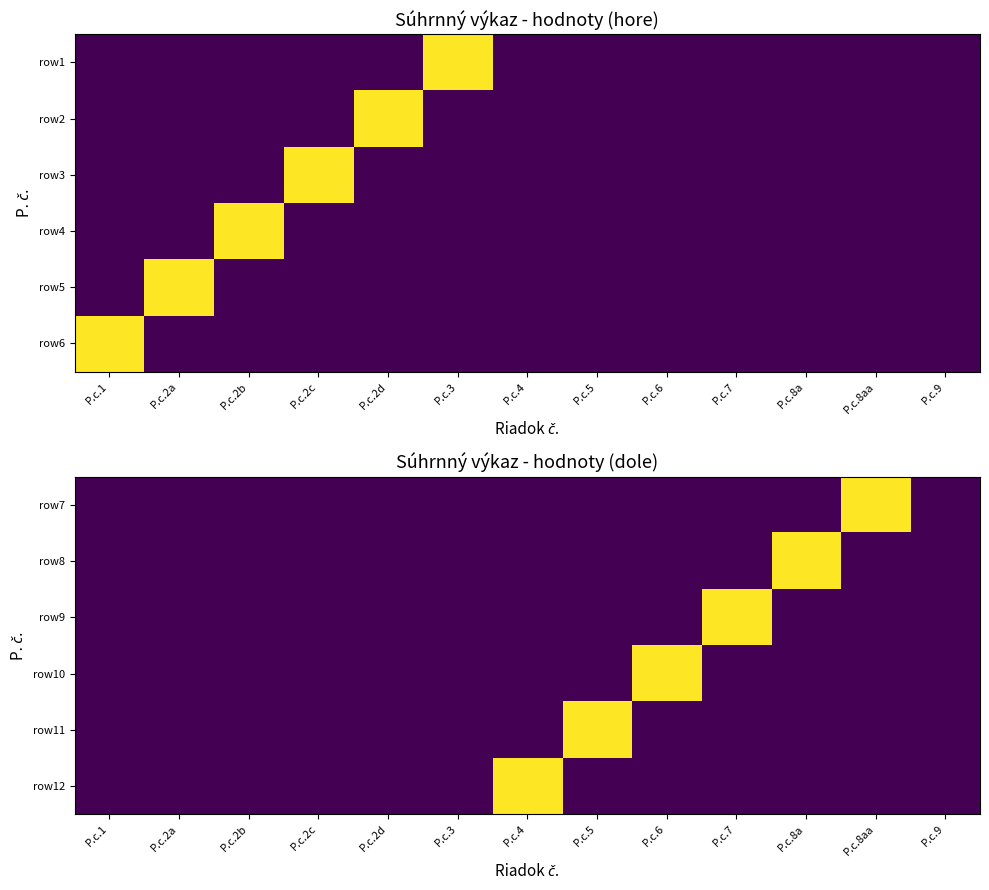

What is the sum of all row9 values?

8.2